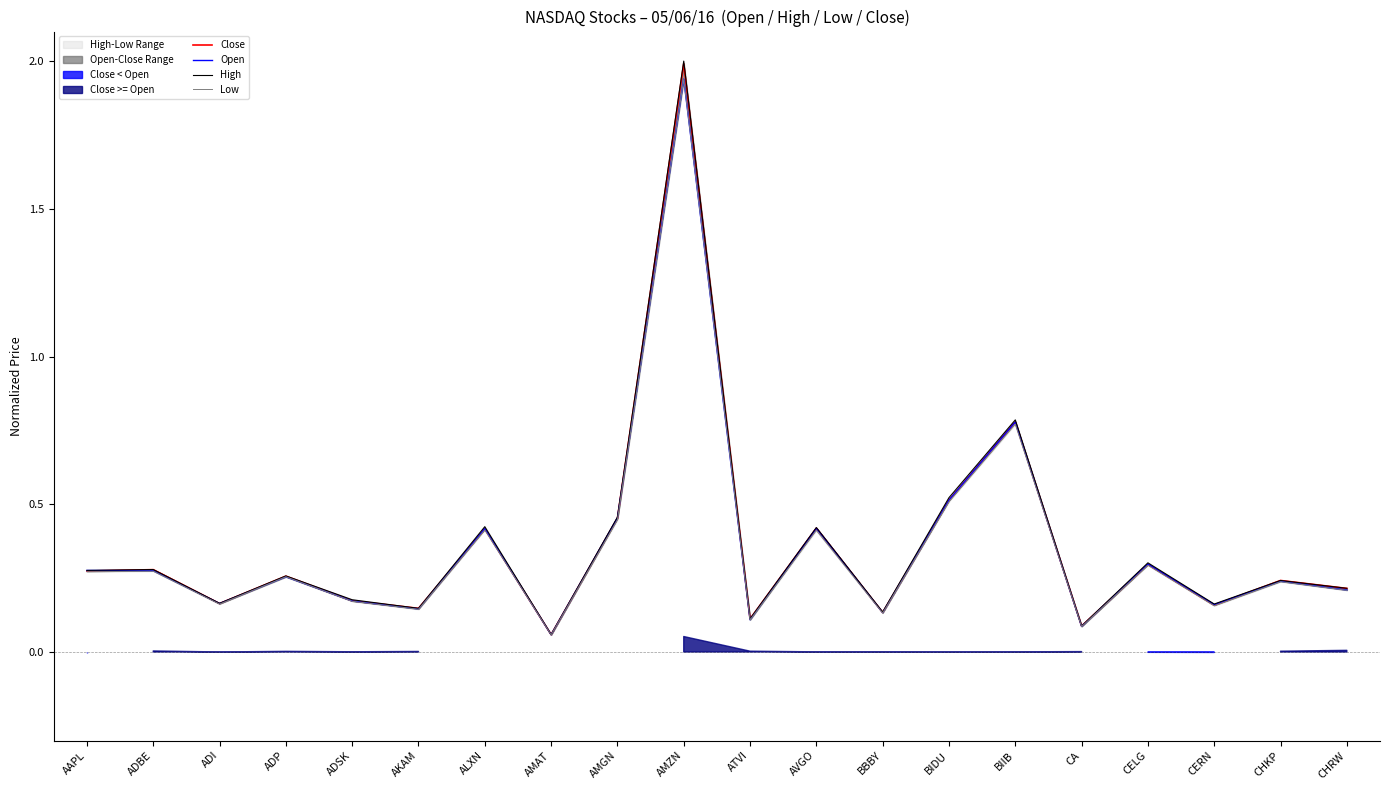

What is the value of the High point at the 4th from the left?

0.3